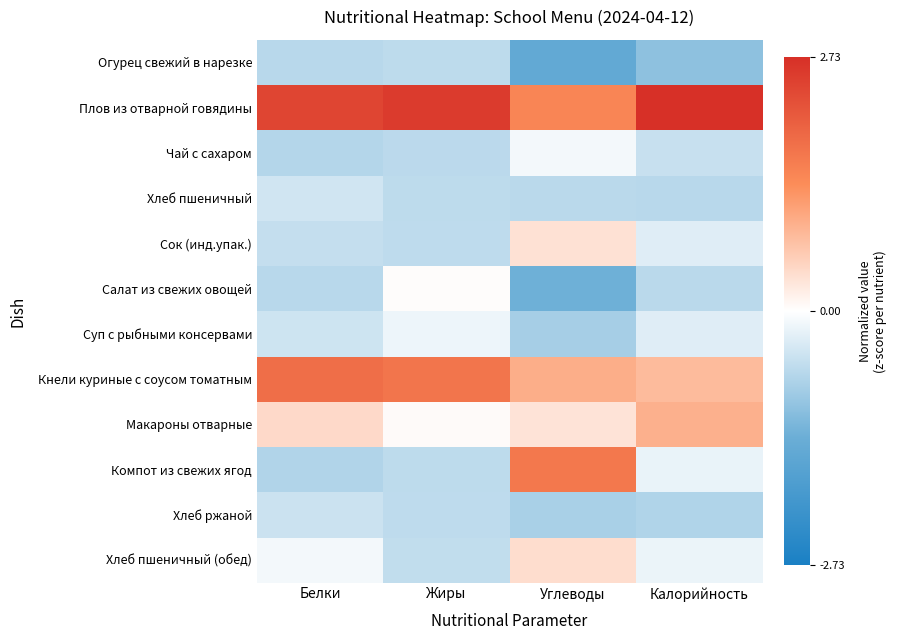

Rank the series by their maximum value, from lowest to highest.

Огурец свежий в нарезке, Хлеб ржаной, Хлеб пшеничный, Суп с рыбными консервами, Чай с сахаром, Салат из свежих овощей, Сок (инд.упак.), Хлеб пшеничный (обед), Макароны отварные, Компот из свежих ягод, Кнели куриные с соусом томатным, Плов из отварной говядины